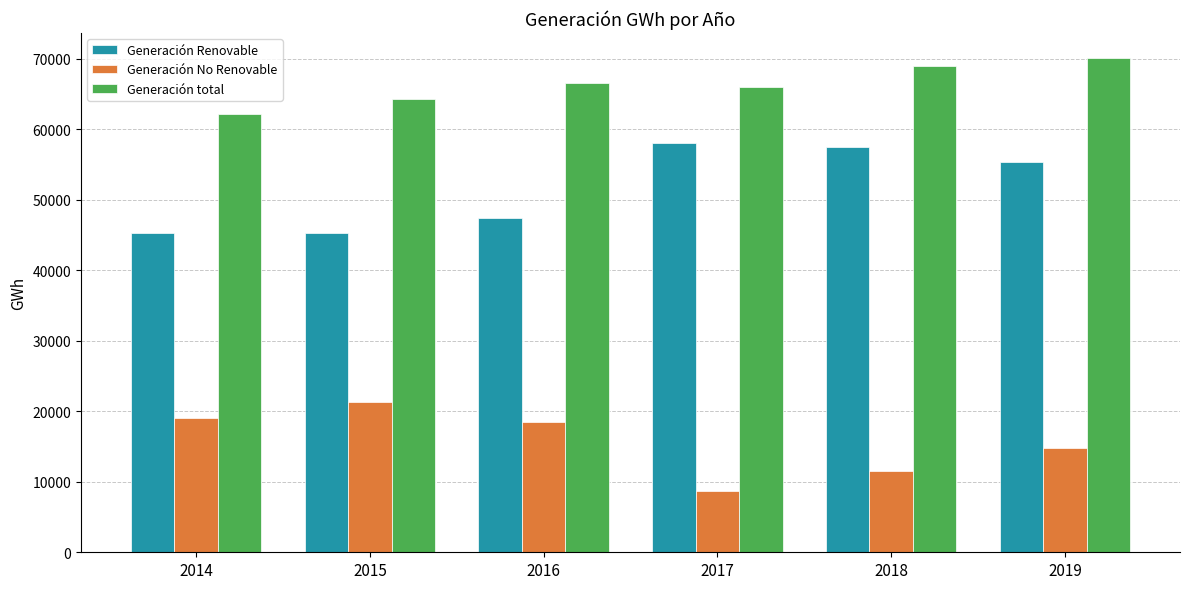

Is it true that Generación total equals 62196.6 at 2014?

True